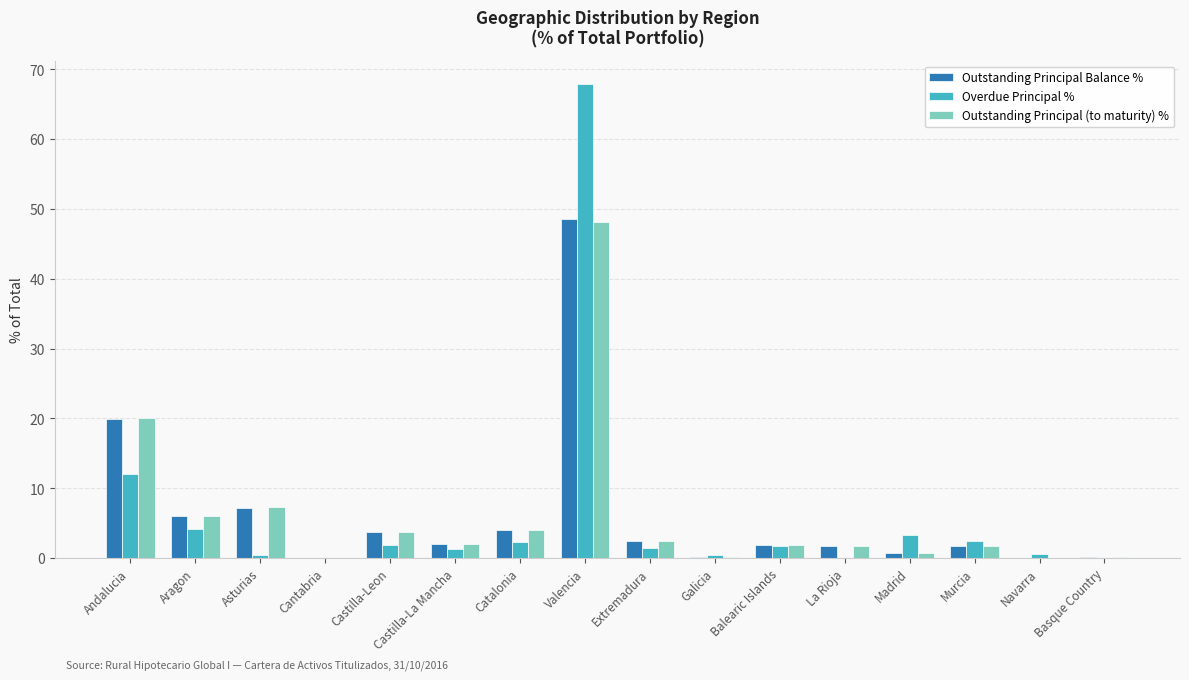

What is the difference between the Outstanding Principal Balance % values at Andalucia and Cantabria?

19.8